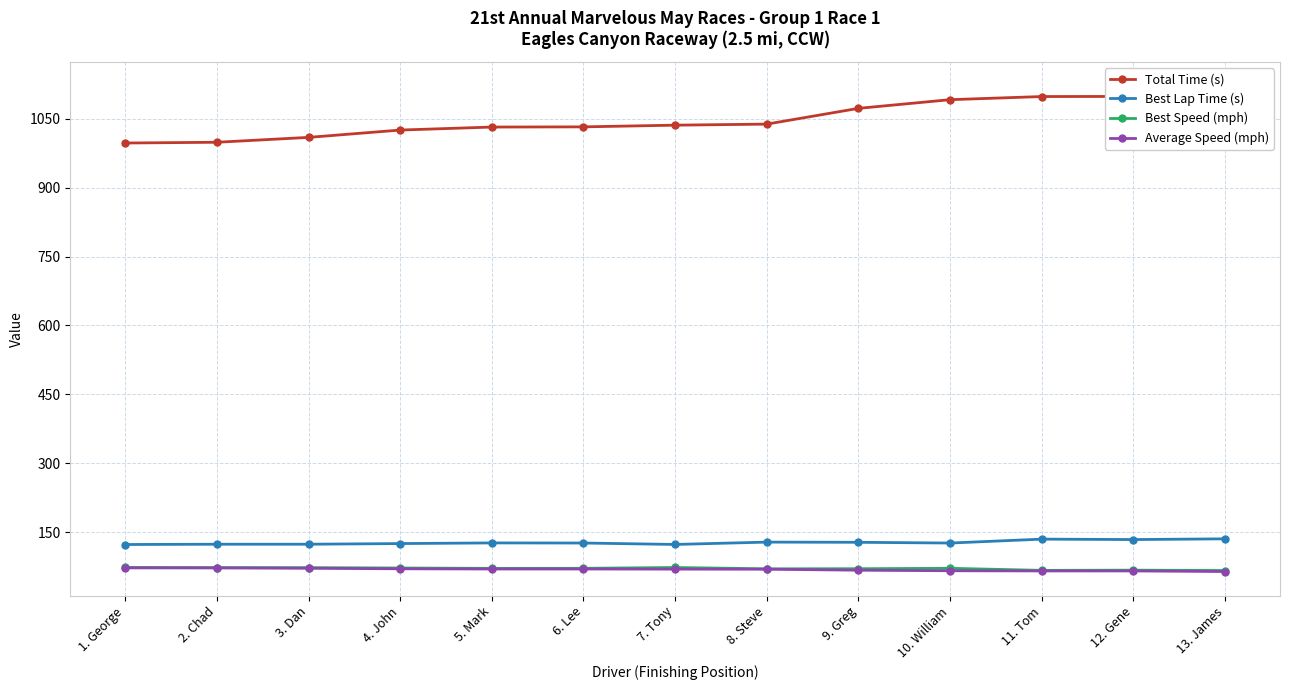

Does the chart have visible grid lines?

Yes